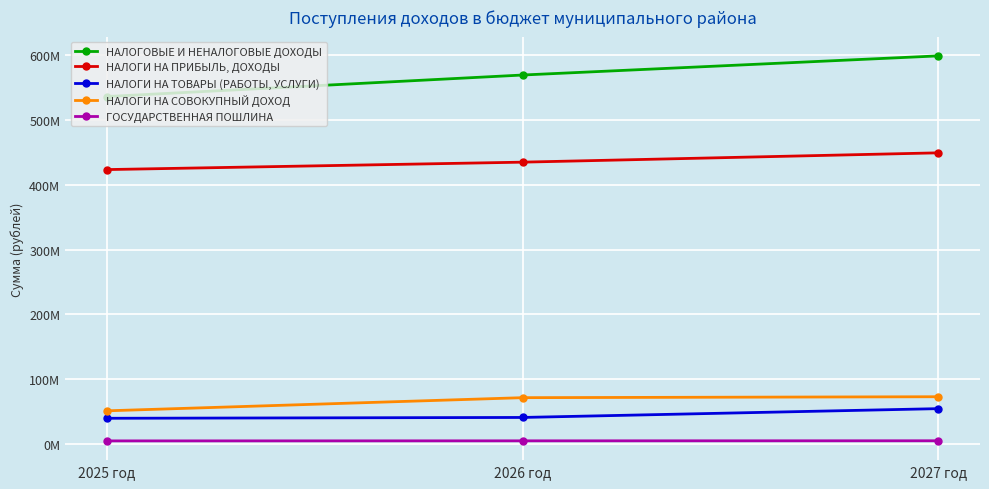

What is the label of the 3rd point from the right?

2025 год